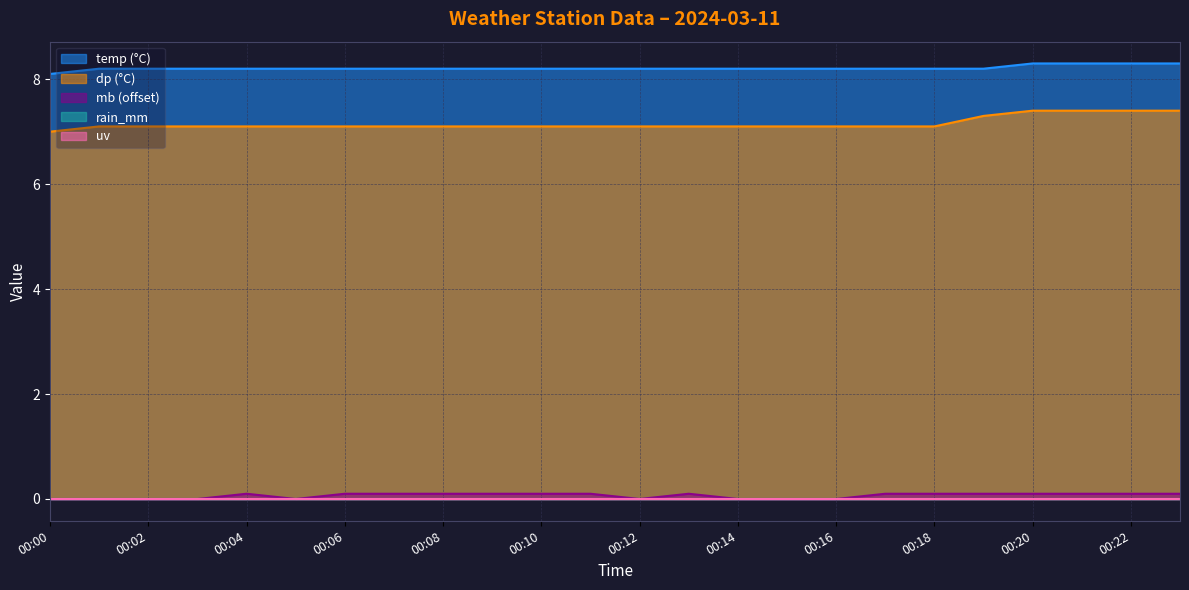

The value of temp at 00:04 is 8.2. True or false?

True